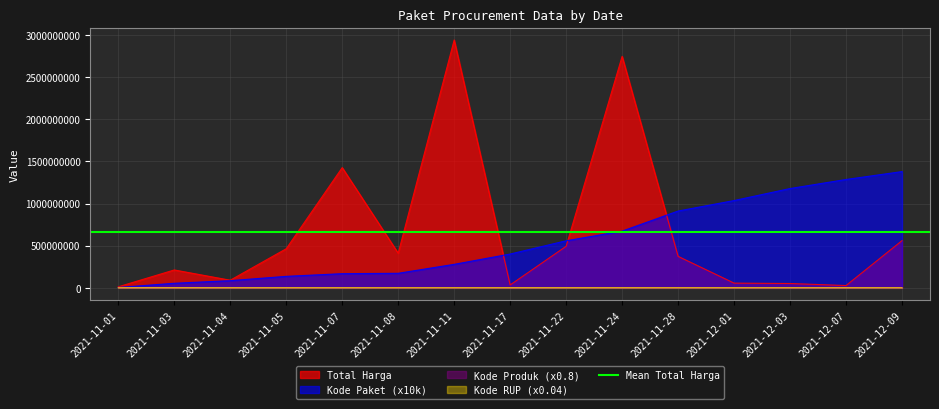

Count the number of data series in this chart.

4